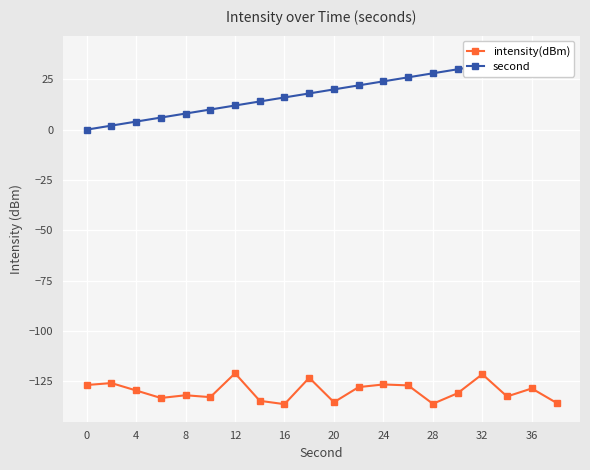

What is the minimum value for intensity(dBm)?

-136.4